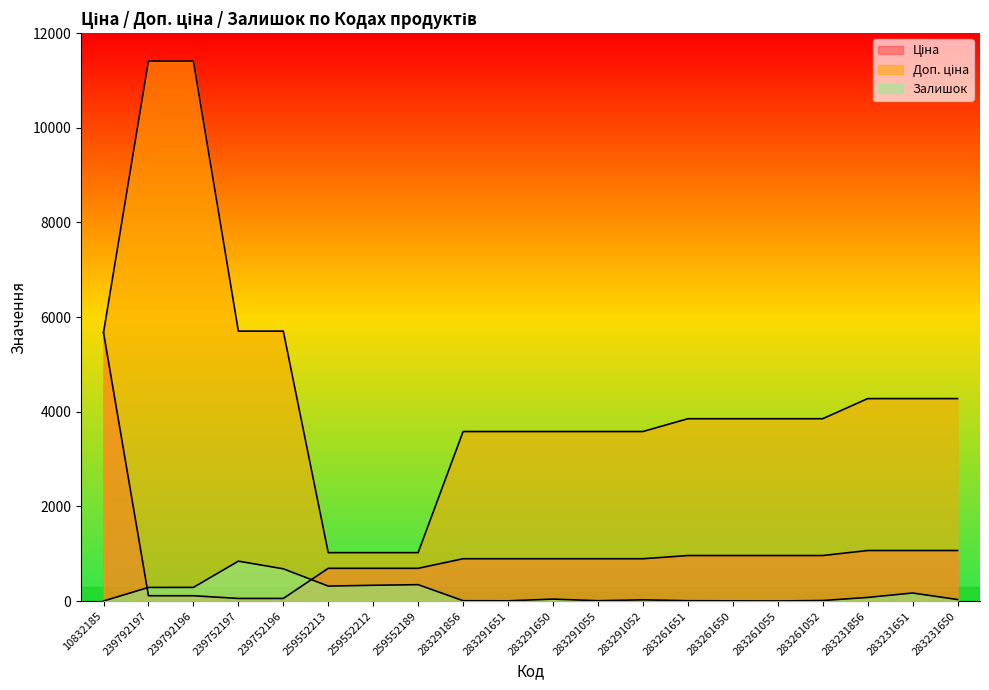

How many lines are shown in the chart?

3